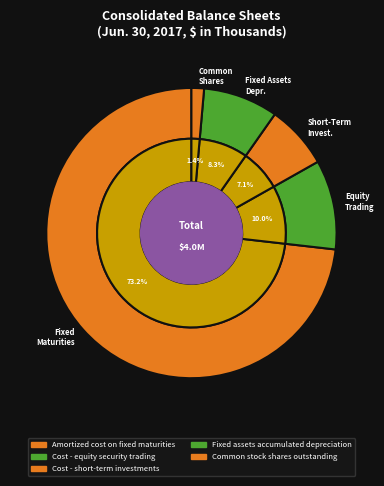

Combined, what portion of the pie is Cost - equity security trading and Fixed assets accumulated depreciation?

18.3%